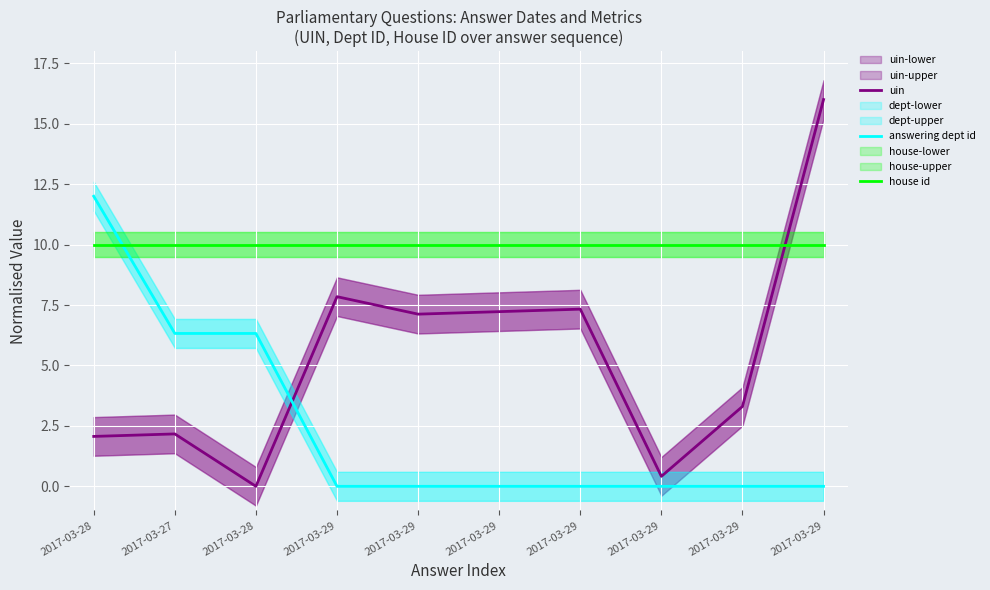

What is the difference between the highest and lowest values at 2017-03-29?

10.0